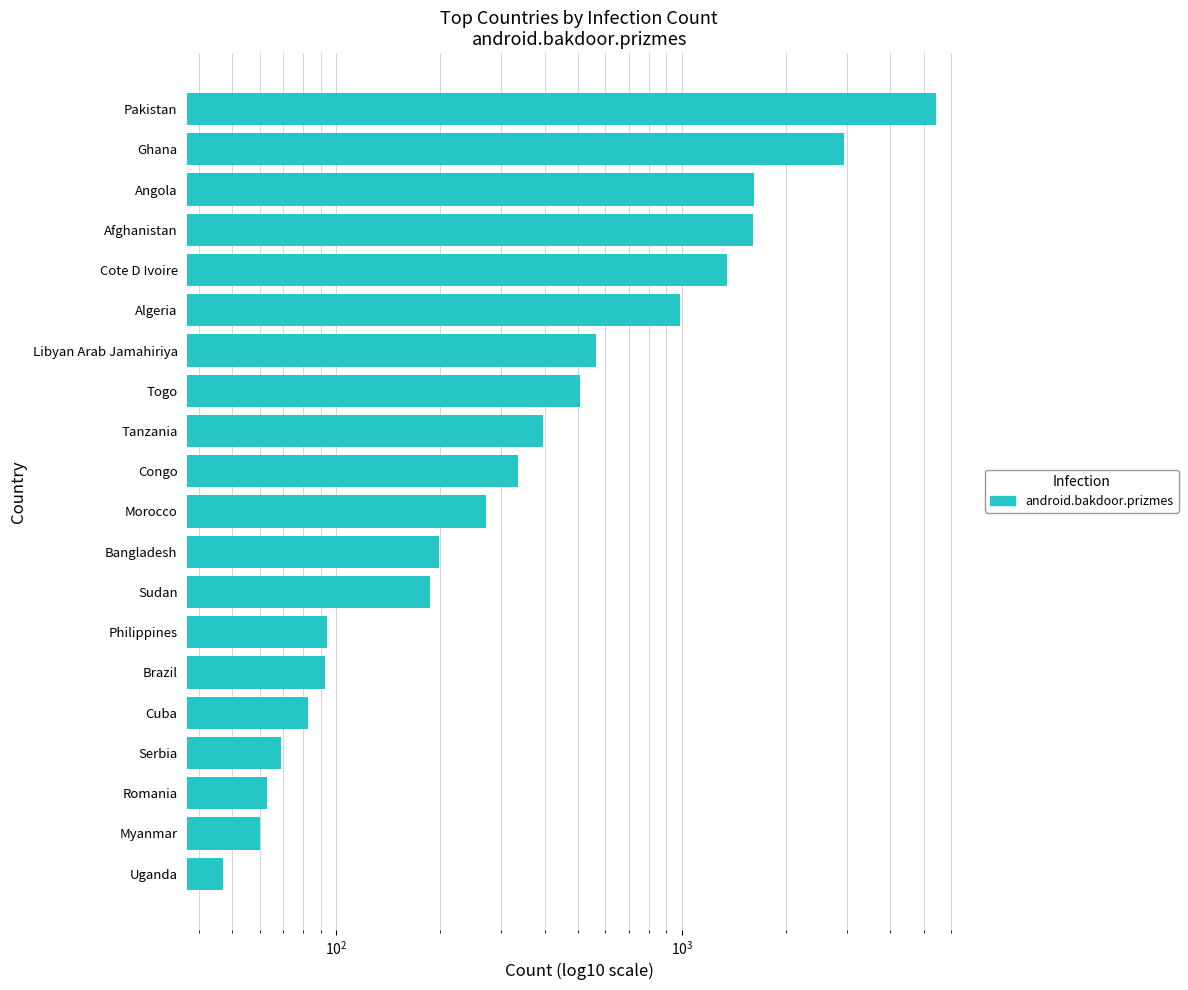

How many distinct data groups are displayed?

1